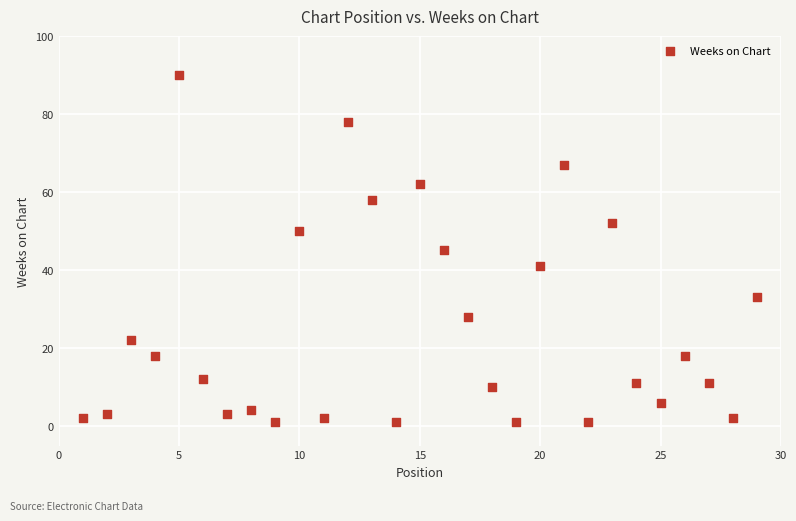

What is the range of X values (max minus min)?

28